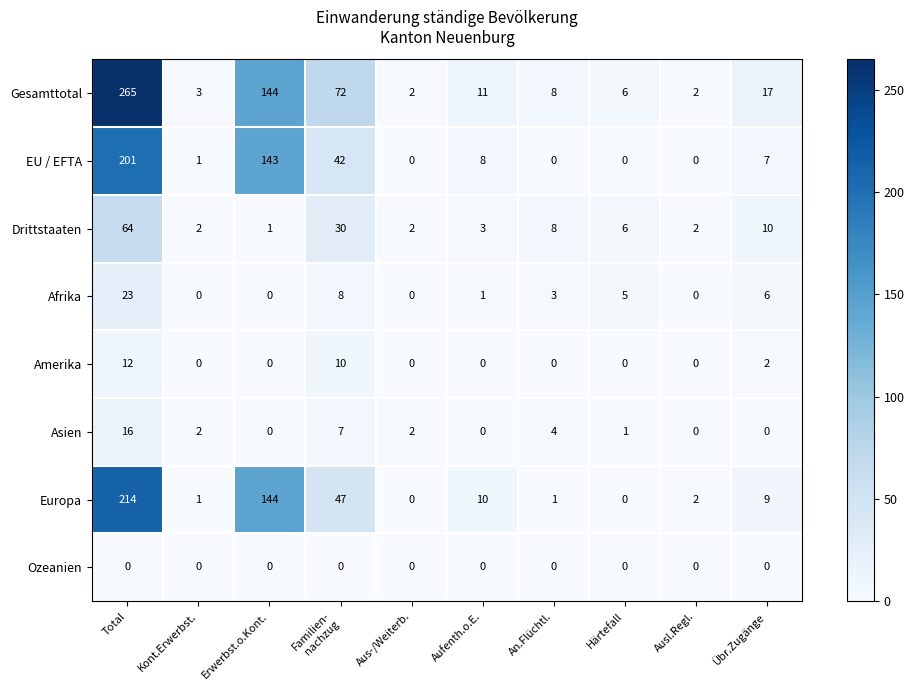

Which label corresponds to the largest value in the chart?

Total